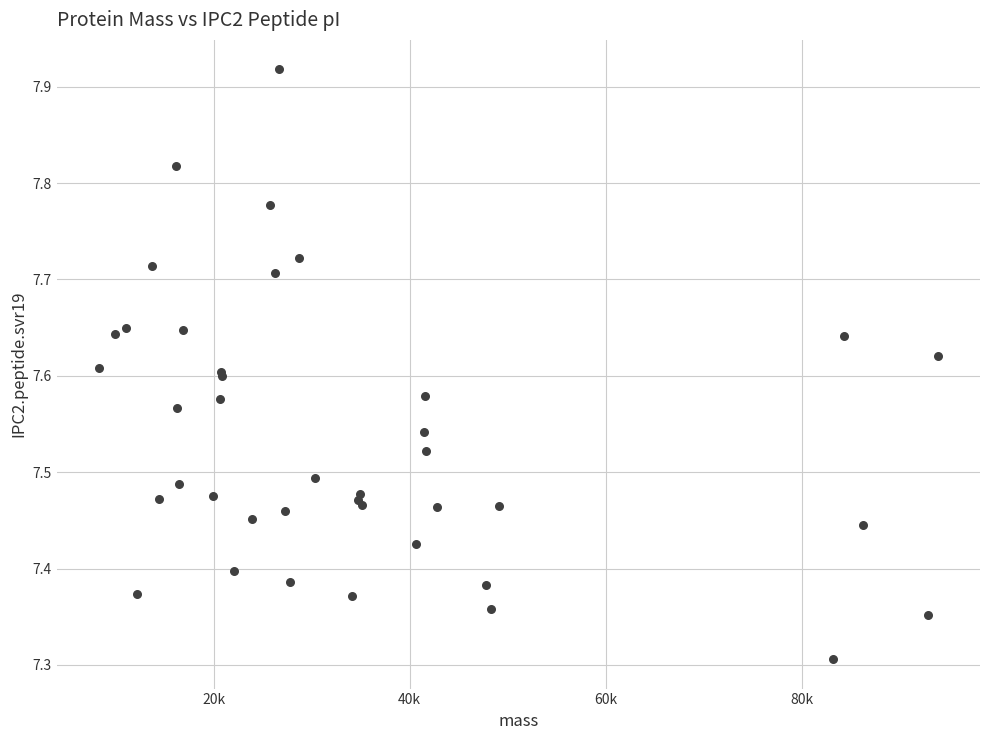

What Y value in the scatter plot is closest to 7?

7.3